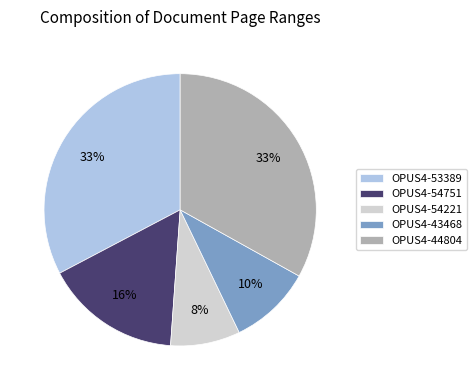

What percentage is the OPUS4-44804 slice, to the nearest percent?

33%